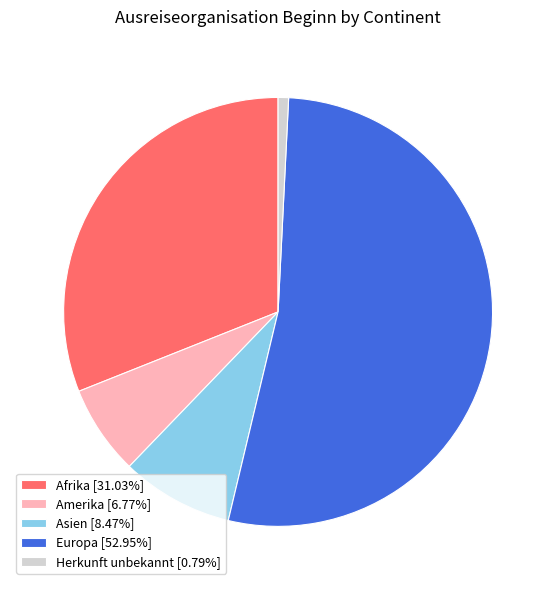

Which category has the smallest portion of the pie?

Herkunft unbekannt